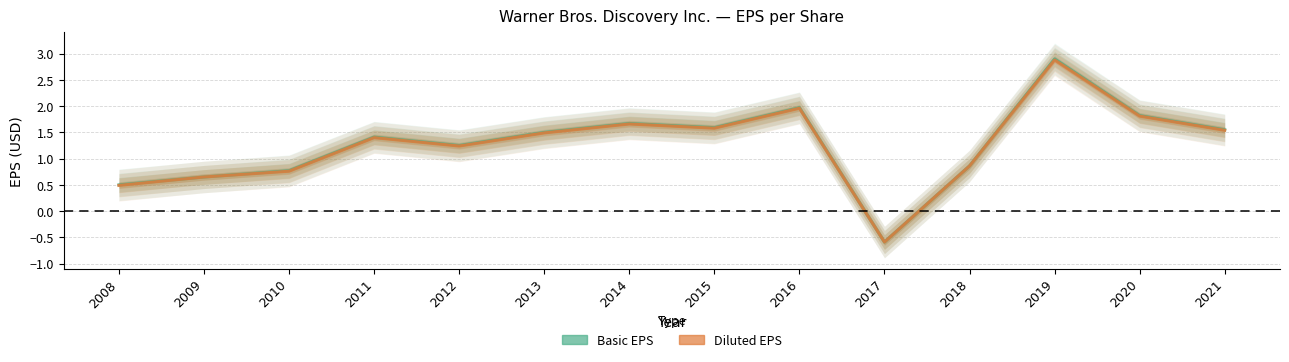

In Diluted EPS, how many points are higher than both neighbors (excluding endpoints)?

4